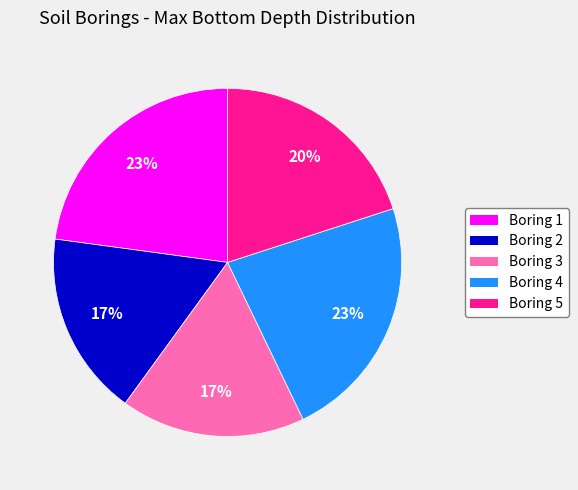

To the nearest percent, what percentage of the pie is Boring 1?

23%